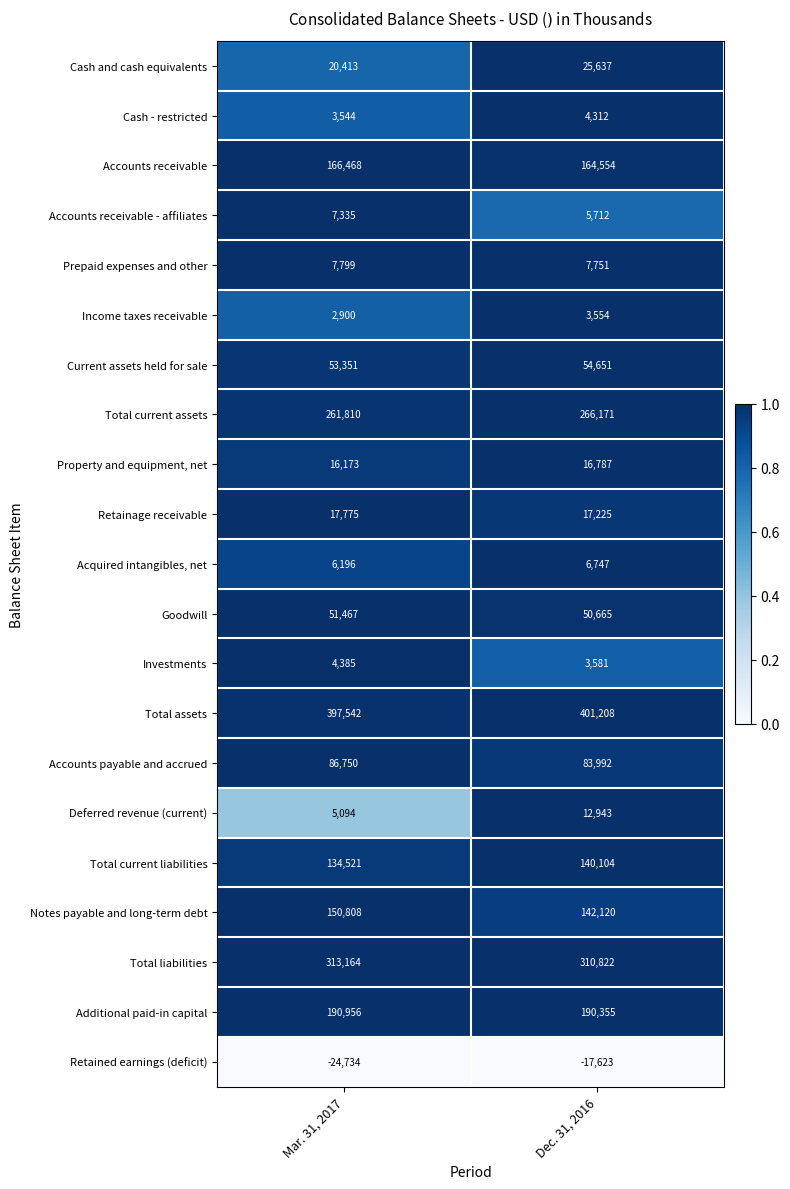

Rank the series by their maximum value, from highest to lowest.

Total assets, Total liabilities, Total current assets, Additional paid-in capital, Accounts receivable, Notes payable and long-term debt, Total current liabilities, Accounts payable and accrued, Current assets held for sale, Goodwill, Cash and cash equivalents, Retainage receivable, Property and equipment, net, Deferred revenue (current), Prepaid expenses and other, Accounts receivable - affiliates, Acquired intangibles, net, Investments, Cash - restricted, Income taxes receivable, Retained earnings (deficit)